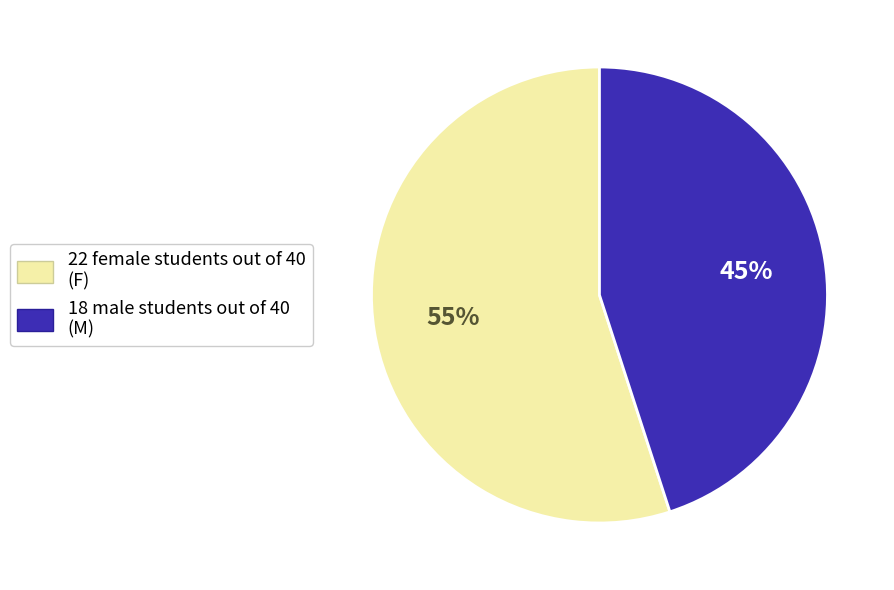

To the nearest percent, what is the average slice percentage?

50%